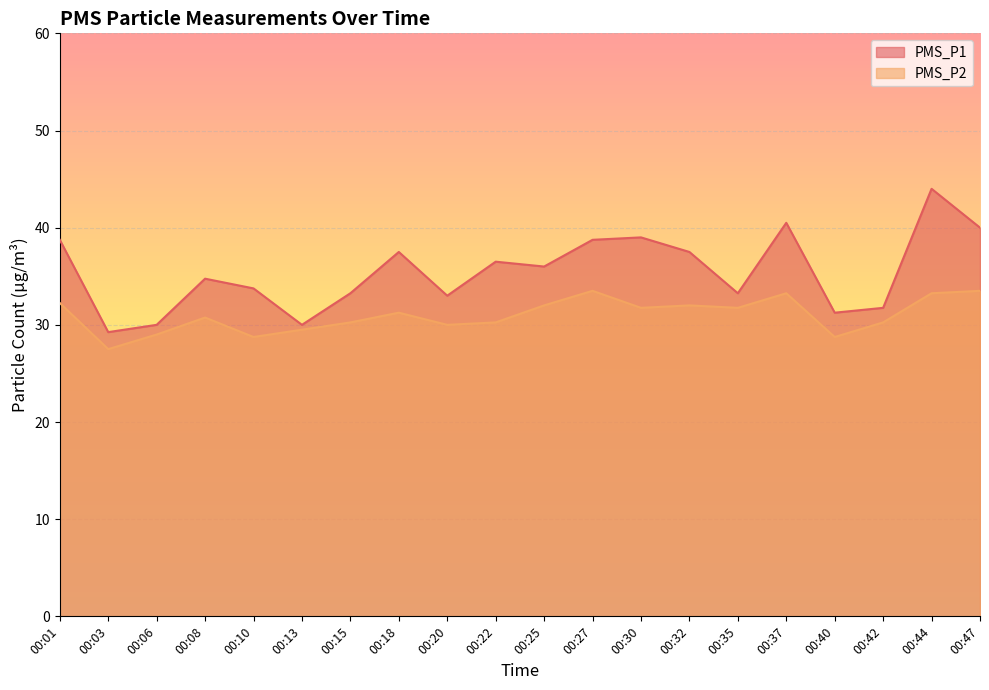

What are all the series names shown in the legend?

PMS_P1, PMS_P2